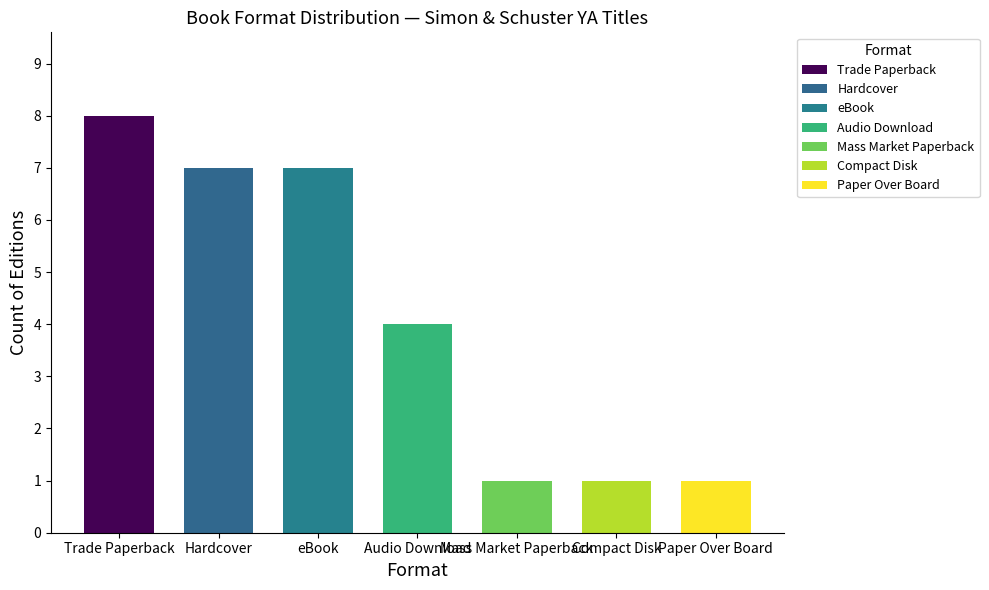

How many data points are less than 4?

3